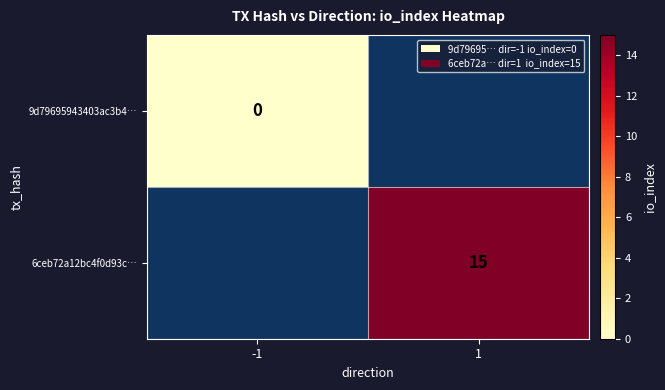

Is it true that 6ceb72a12bc4f0d93c… equals 5 at 1?

False